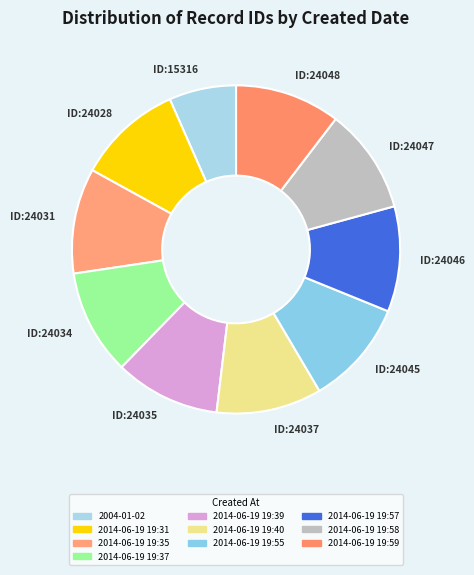

Combined, do ID:24048 and ID:24034 account for over 50%?

No